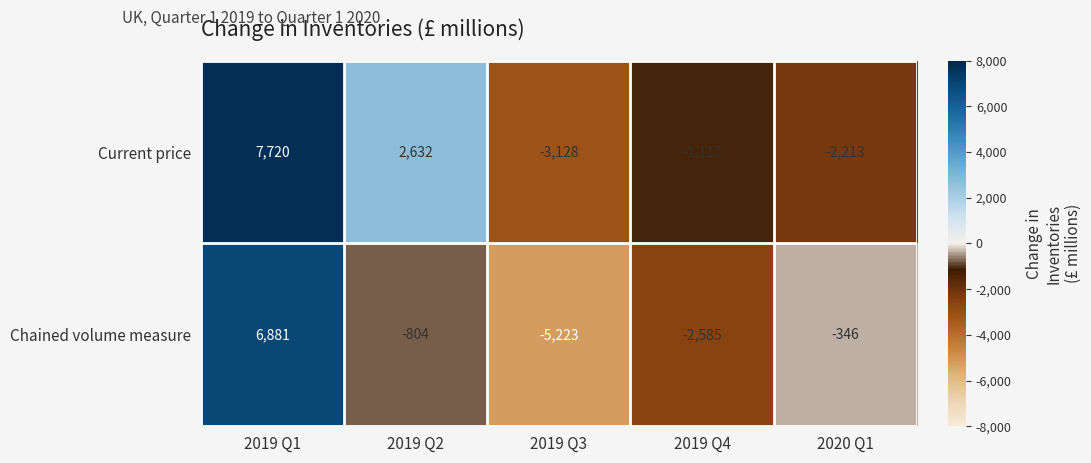

Reading left to right, what are all the values shown in this chart?

Current price: 2019 Q1=7720	2019 Q2=2632	2019 Q3=-3128	2019 Q4=-1117	2020 Q1=-2213
Chained volume measure: 2019 Q1=6881	2019 Q2=-804	2019 Q3=-5223	2019 Q4=-2585	2020 Q1=-346